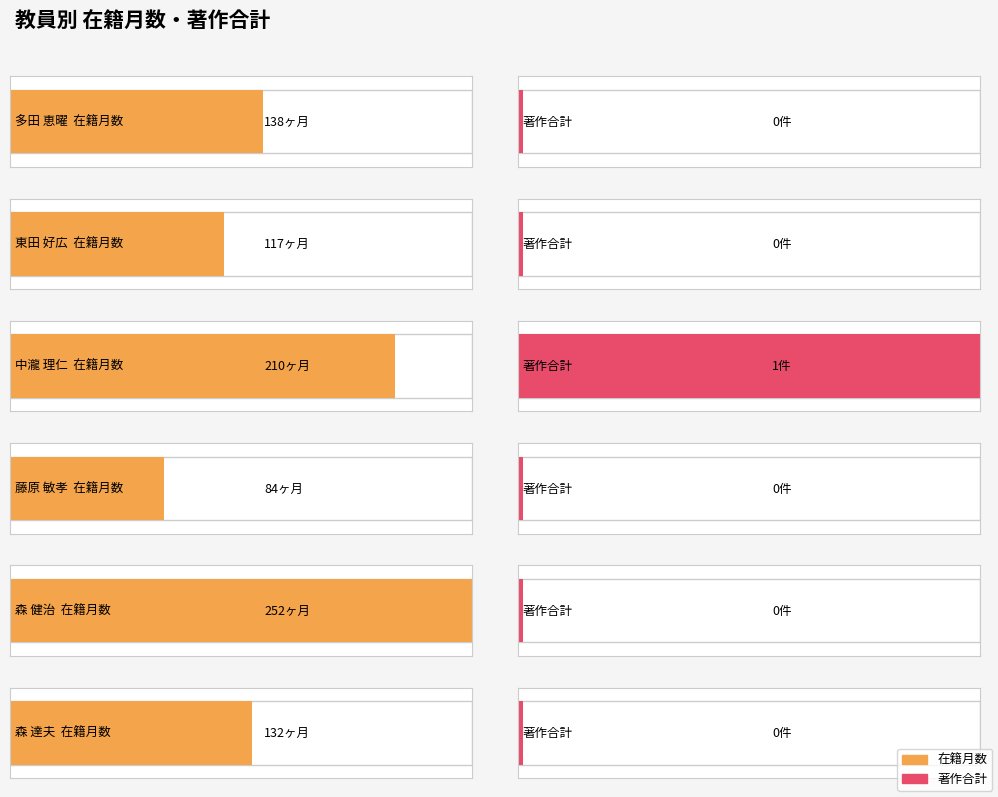

What are all the series names shown in the legend?

在籍月数, 著作合計